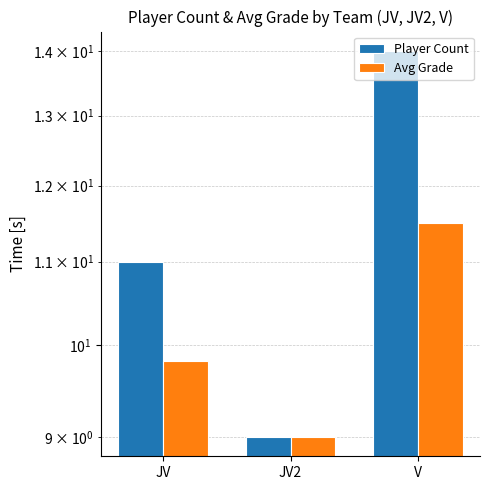

Does the chart contain stacked bars?

No